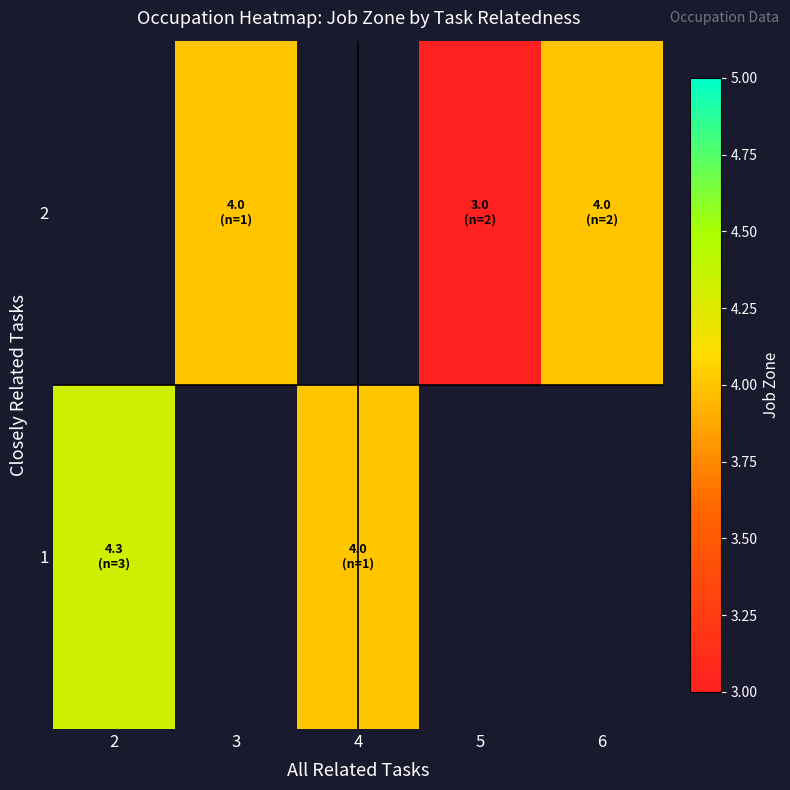

What is the sum of the 1 values at 2 and 4?

8.3